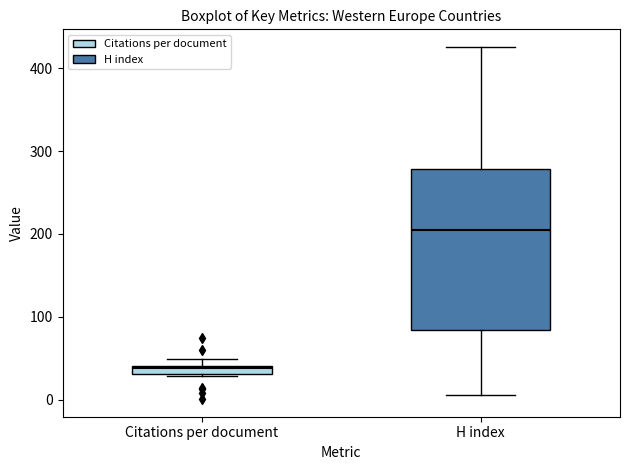

Which box's median line is the highest?

H index